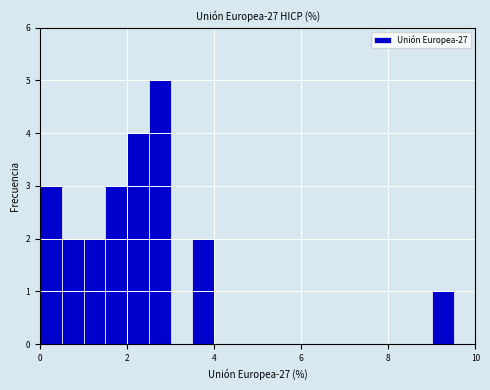

Around what value on the x-axis is the tallest bar? Give the approximate position of its centre, as read against the axis.

2.8